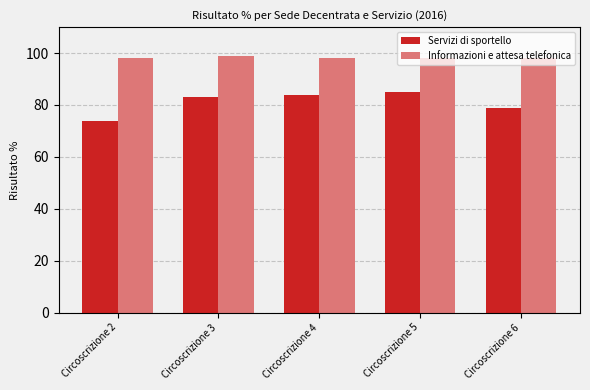

Read the Servizi di sportello value at Circoscrizione 6.

79